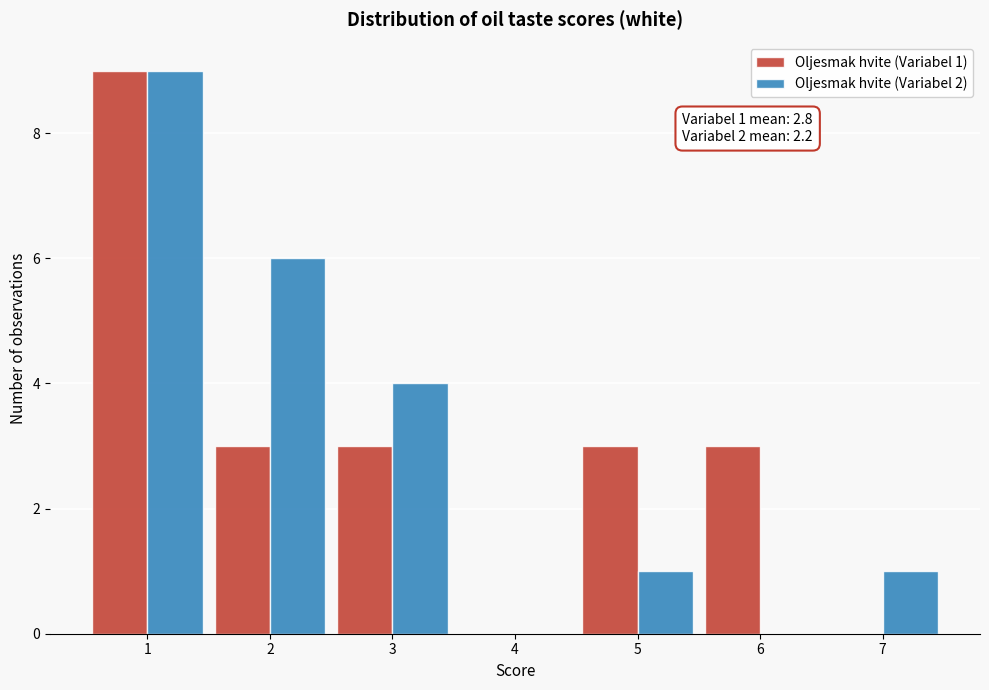

Reading left to right, transcribe all the data shown in this chart.

Oljesmak hvite (Variabel 1): 1=9	2=3	3=3	4=0	5=3	6=3	7=0
Oljesmak hvite (Variabel 2): 1=9	2=6	3=4	4=0	5=1	6=0	7=1